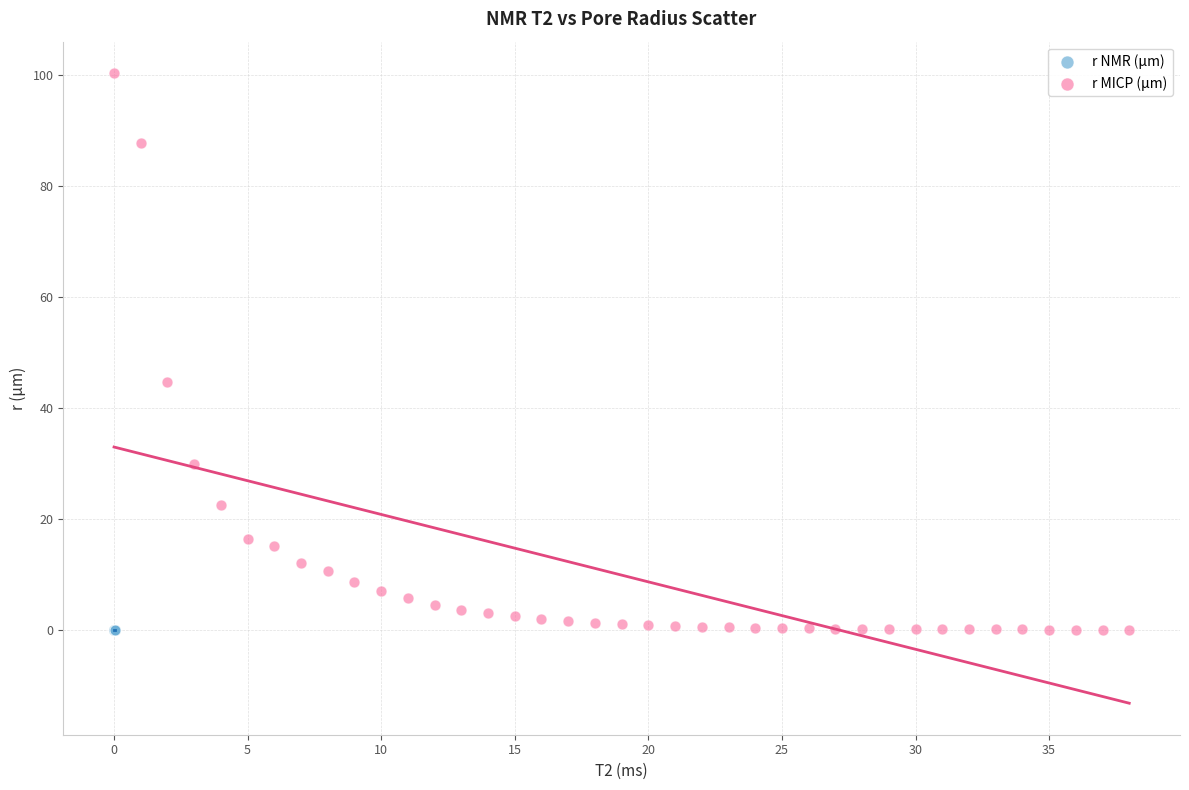

Which series has the largest Y range (max minus min)?

r MICP (μm)